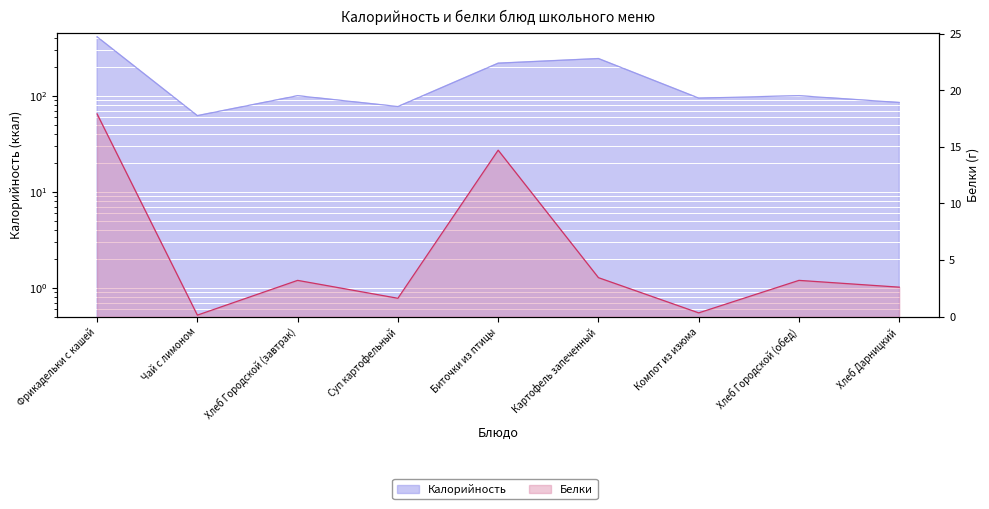

Rank the series by their maximum value, from highest to lowest.

Калорийность, Белки